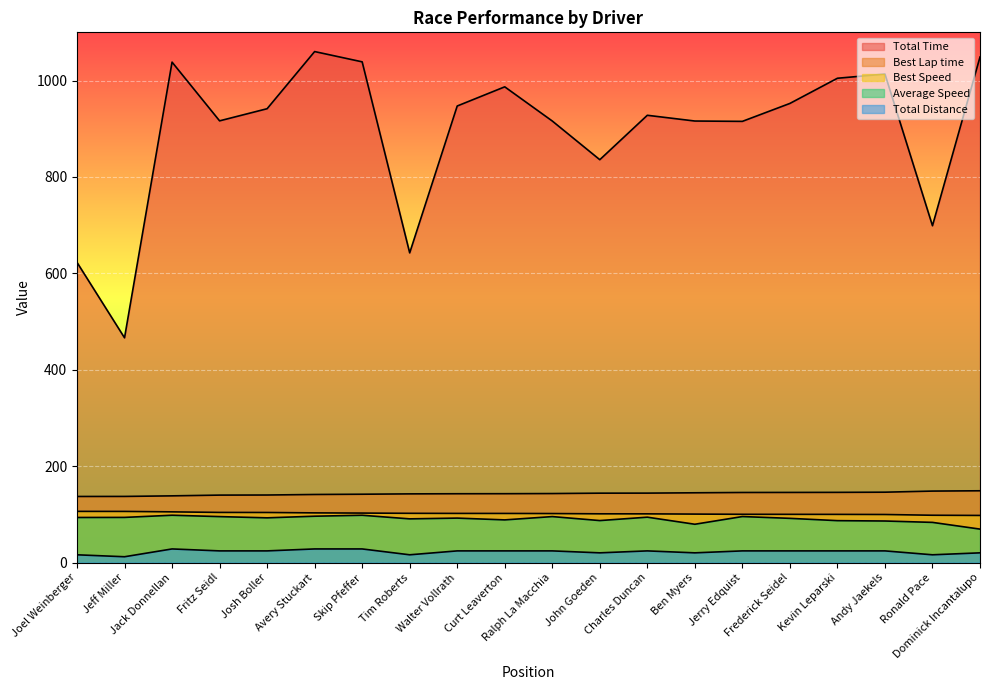

What is the total value across all series at Ben Myers?

1261.2